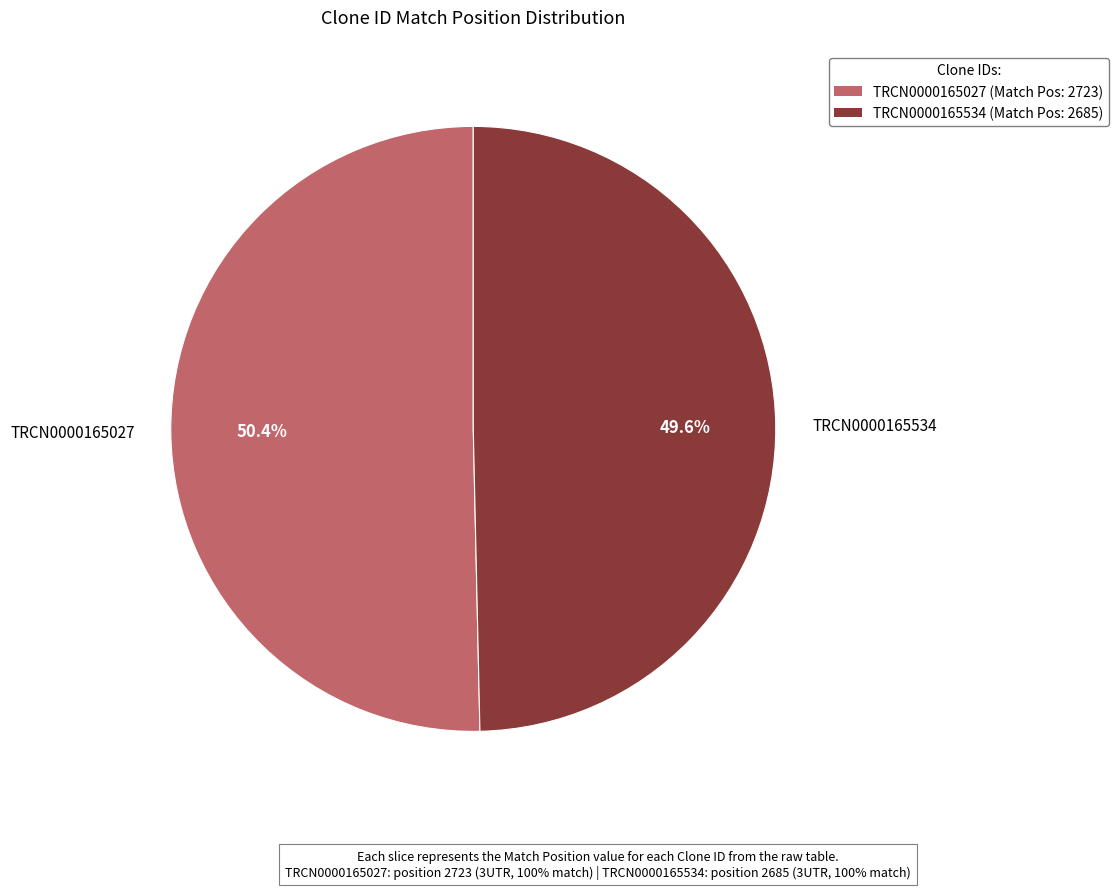

To the nearest percent, what percentage of the pie is TRCN0000165534?

50%